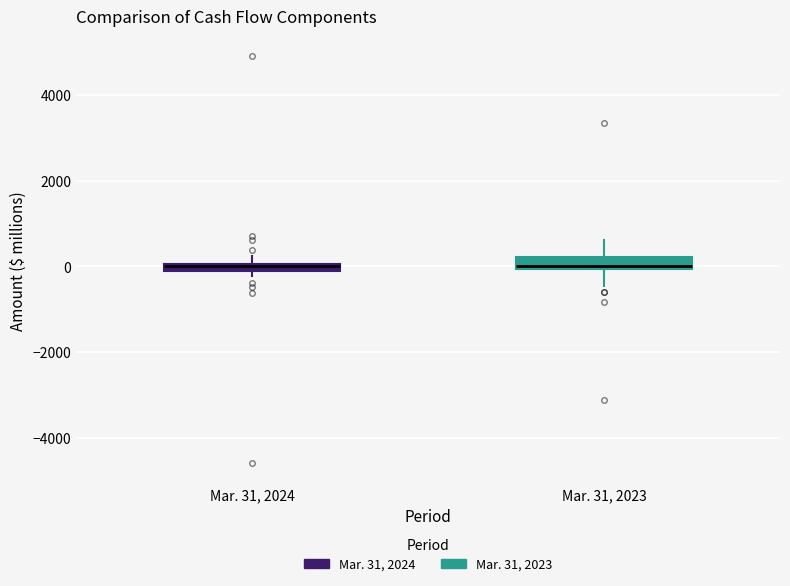

Where is the upper edge of the box for Mar. 31, 2023 on the y-axis? The values are not printed on the chart, so give them approximately, as read against the axis.

200